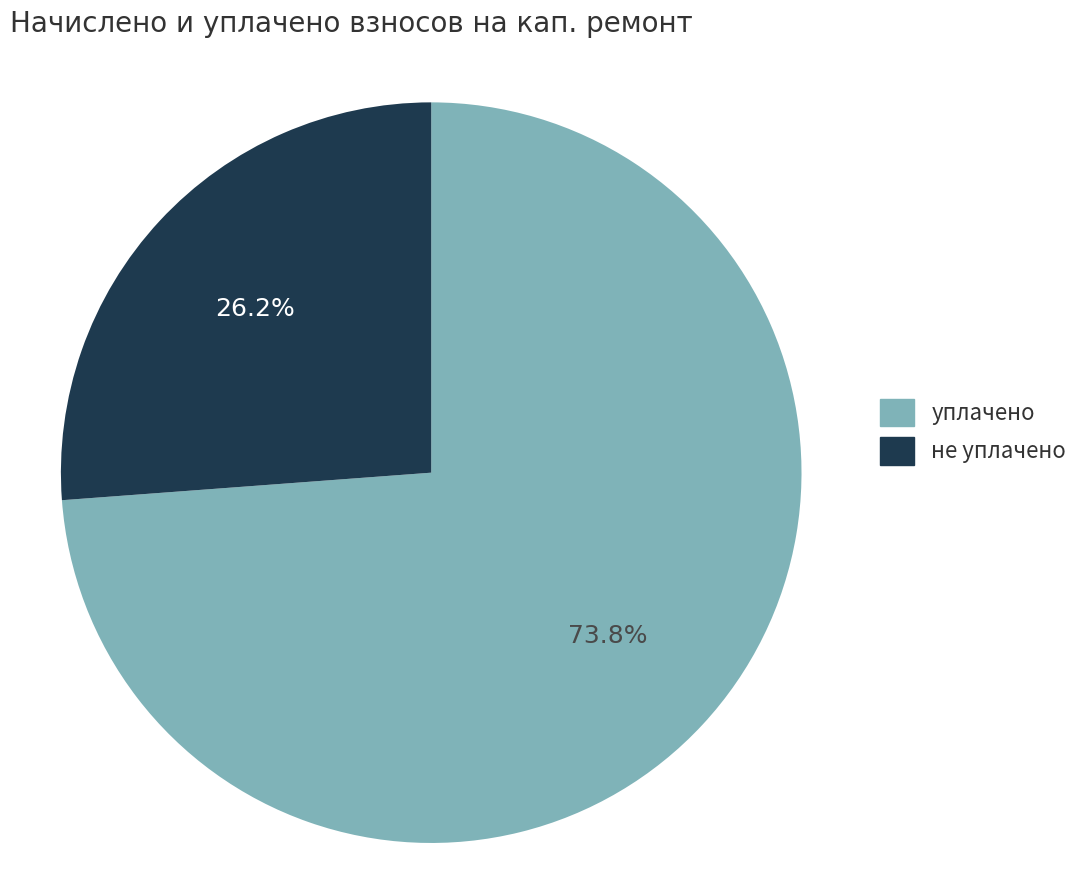

Does any single category account for the majority?

Yes